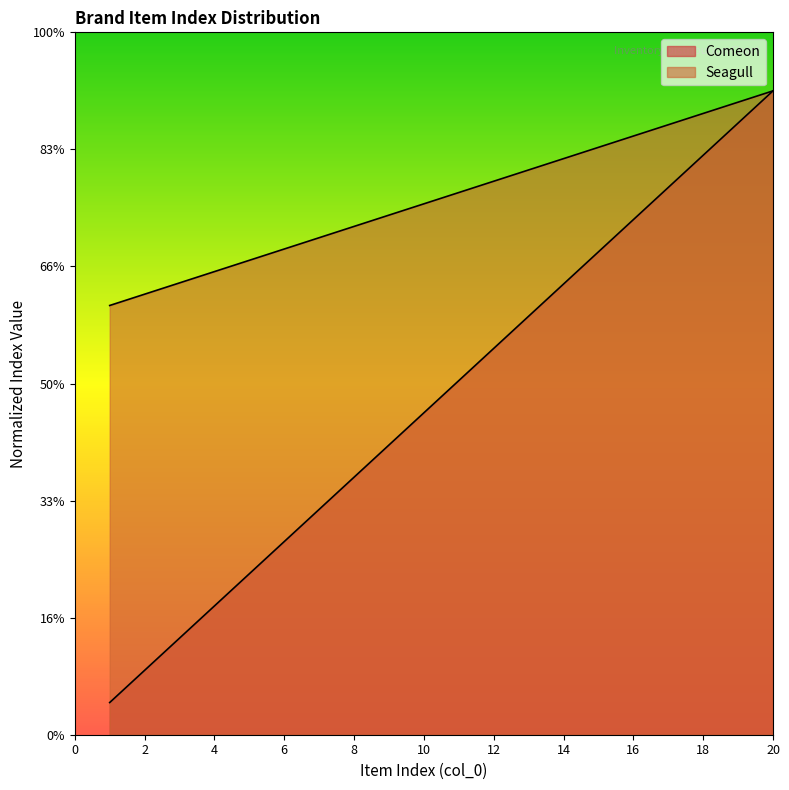

Between 3 and 17, which series saw the biggest shift?

Comeon